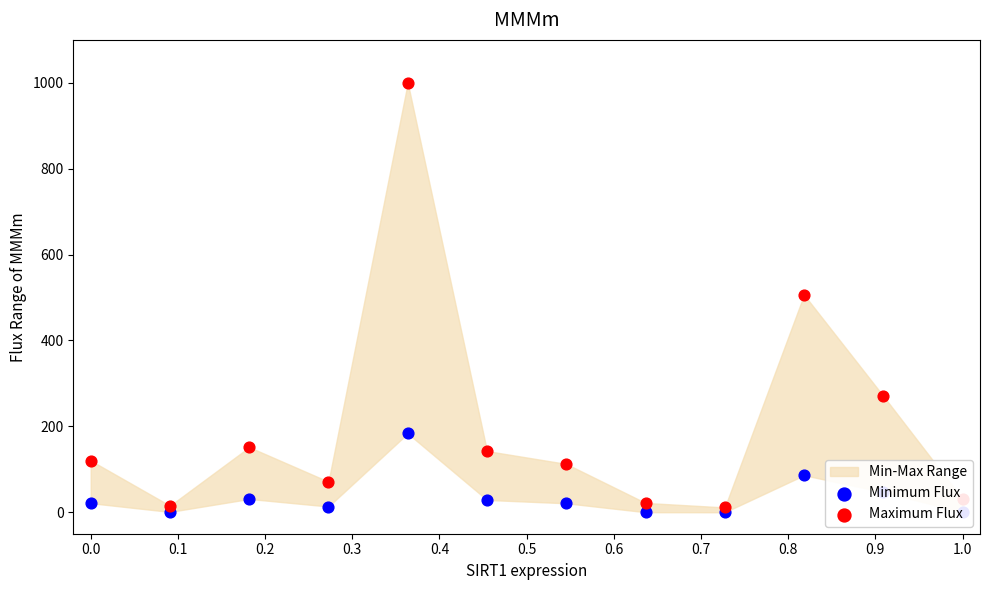

At which category is the sum across all series the highest?

0.4